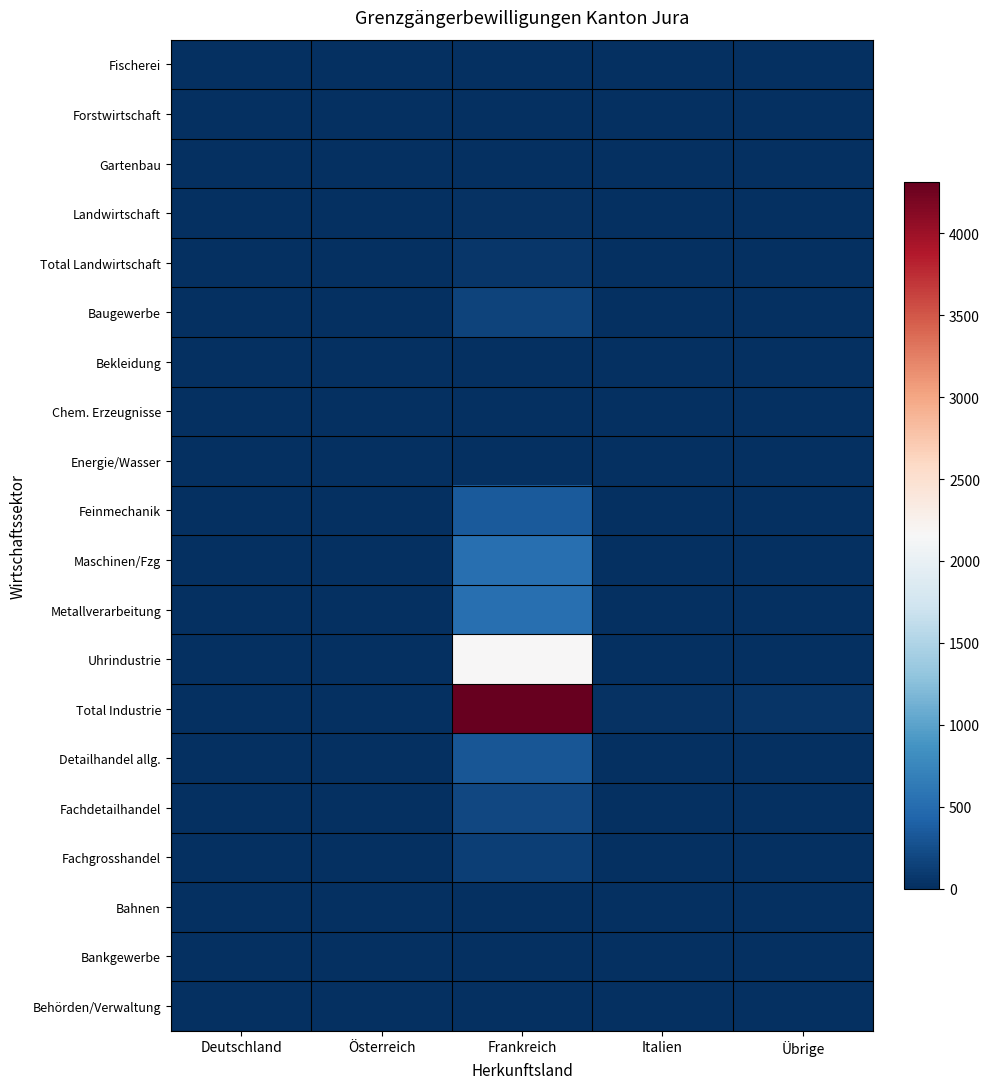

Rank the series by their maximum value, from highest to lowest.

Total Industrie, Uhrindustrie, Metallverarbeitung, Maschinen/Fzg, Feinmechanik, Detailhandel allg., Fachdetailhandel, Baugewerbe, Fachgrosshandel, Total Landwirtschaft, Landwirtschaft, Behörden/Verwaltung, Gartenbau, Energie/Wasser, Chem. Erzeugnisse, Forstwirtschaft, Bahnen, Bekleidung, Bankgewerbe, Fischerei